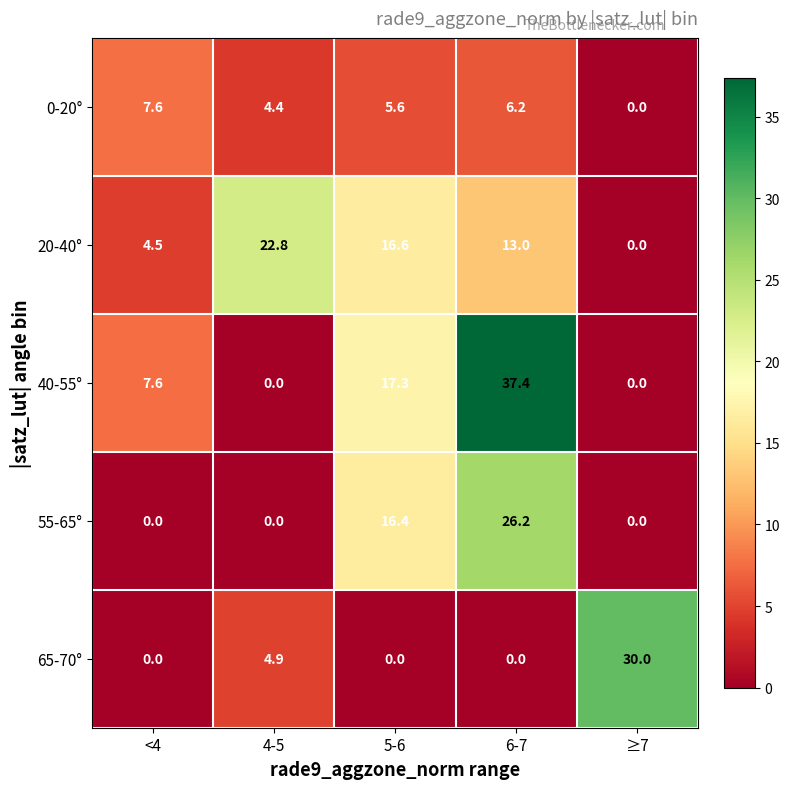

What is the sum of the 0-20° values at 6-7 and <4?

13.8